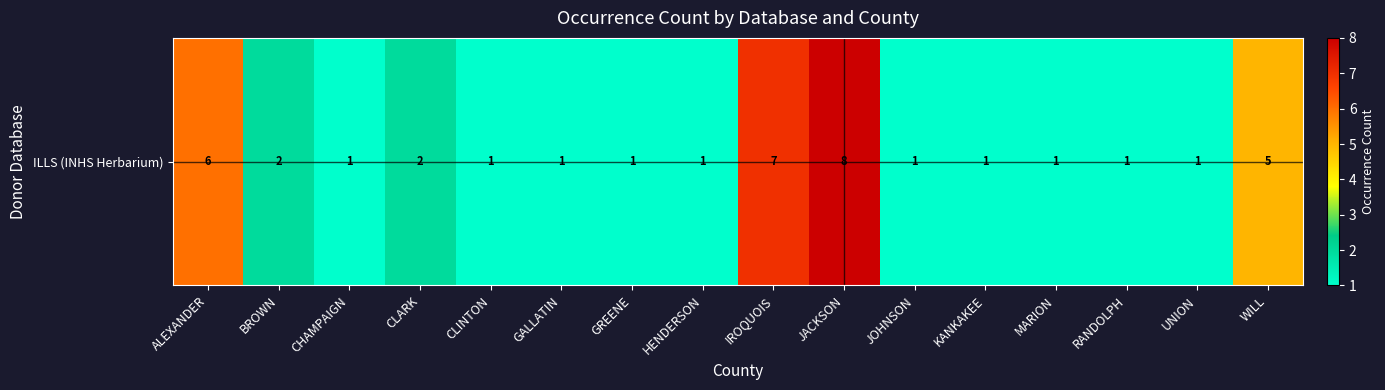

At which category does the chart reach its peak across all series?

JACKSON